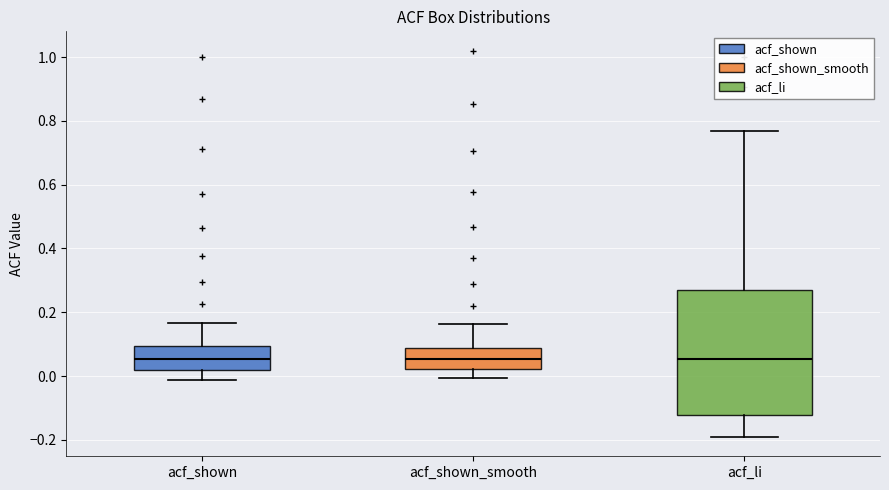

Reading left to right, read every box against the y-axis: the position of its median line, the range the box covers, and the ends of its whiskers. The values are not printed on the chart, so give them approximately, as read against the axis.

acf_shown: median 0.06, box 0.02 to 0.10, whiskers -0.02 to 0.16
acf_shown_smooth: median 0.06, box 0.02 to 0.08, whiskers 0.00 to 0.16
acf_li: median 0.06, box -0.12 to 0.28, whiskers -0.20 to 0.76